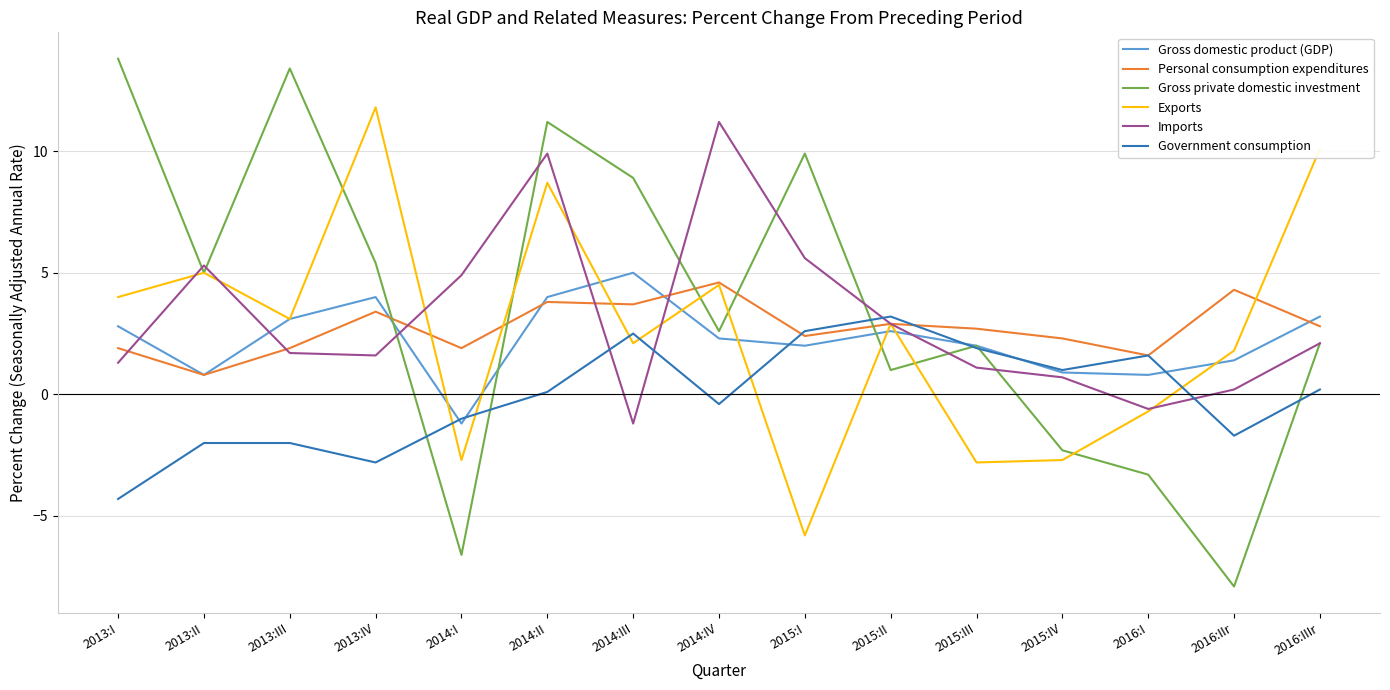

List the series in order of their peak value, lowest first.

Government consumption, Personal consumption expenditures, Gross domestic product (GDP), Imports, Exports, Gross private domestic investment